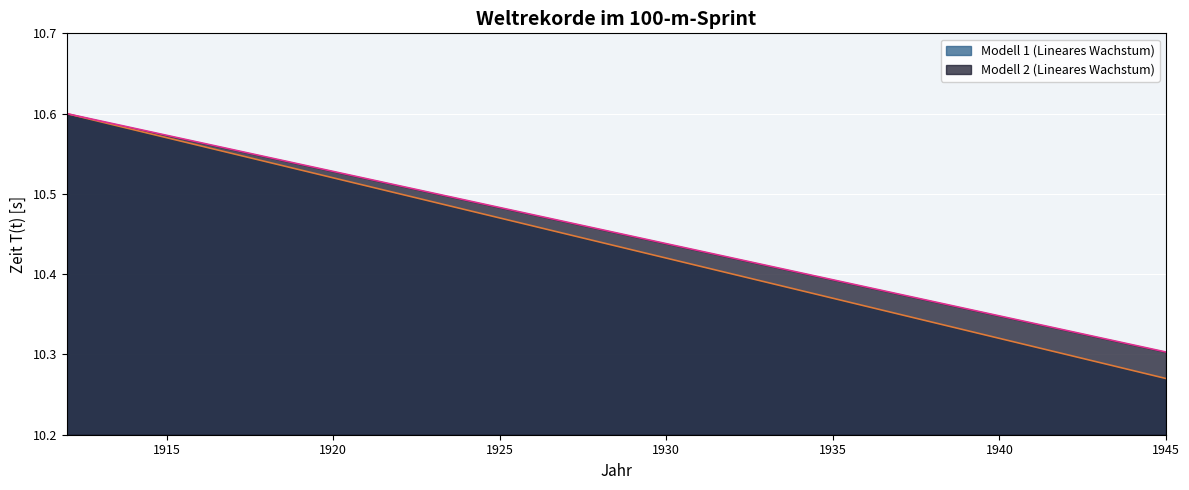

Reading left to right, transcribe all the data shown in this chart.

Modell 1 (Lineares Wachstum): 10.6	10.6	10.6	10.6	10.6	10.6	10.5	10.5	10.5	10.5	10.5	10.5	10.5	10.5	10.5	10.4	10.4	10.4	10.4	10.4	10.4	10.4	10.4	10.4	10.4	10.3	10.3	10.3	10.3	10.3	10.3	10.3	10.3	10.3
Modell 2 (Lineares Wachstum): 10.6	10.6	10.6	10.6	10.6	10.6	10.5	10.5	10.5	10.5	10.5	10.5	10.5	10.5	10.5	10.5	10.5	10.4	10.4	10.4	10.4	10.4	10.4	10.4	10.4	10.4	10.4	10.4	10.3	10.3	10.3	10.3	10.3	10.3